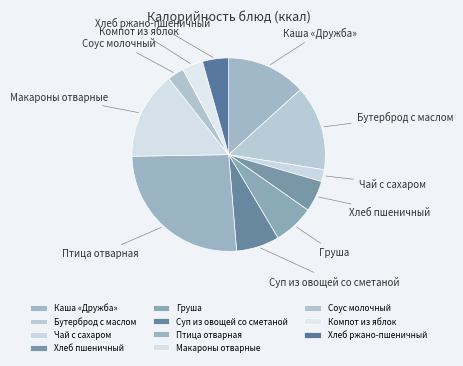

How many slices are in this pie chart?

11